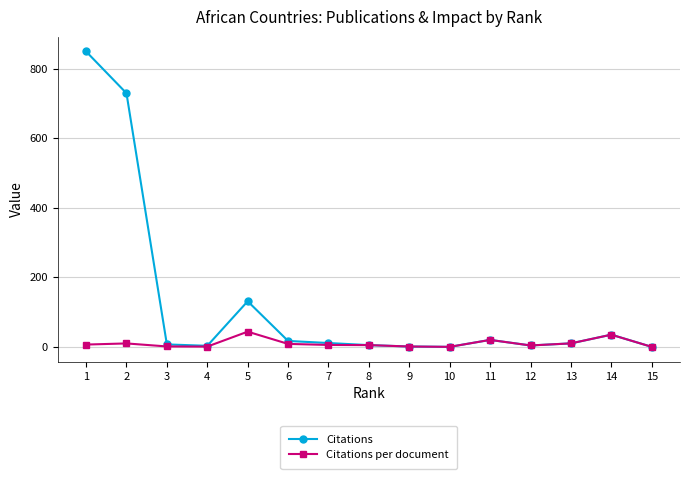

What is the maximum value shown in the chart?

849.0